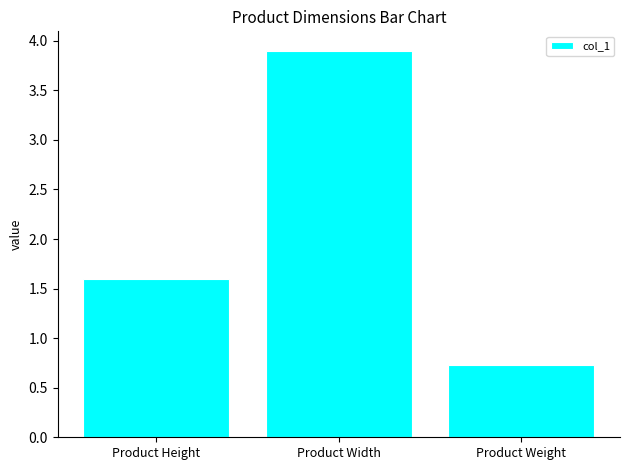

What is the sum of all values?

6.2